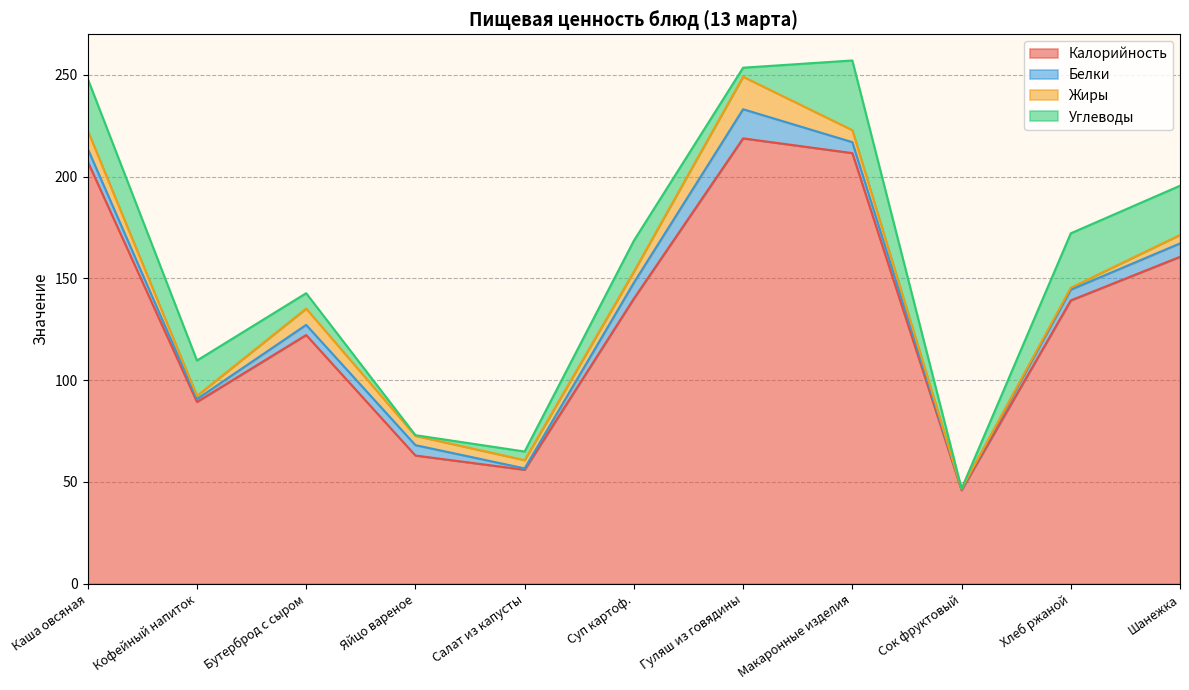

What is the label of the 10th point from the left?

Хлеб ржаной